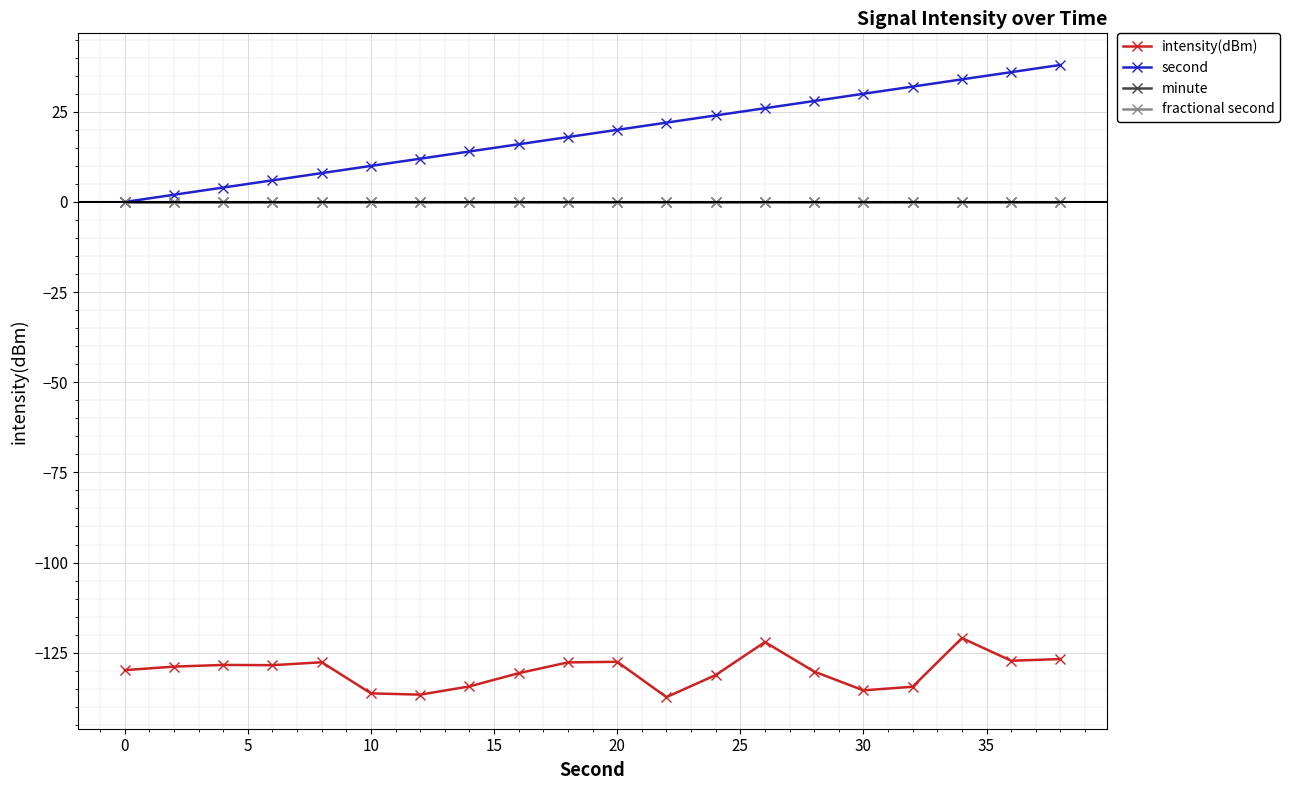

Does the chart have visible grid lines?

Yes